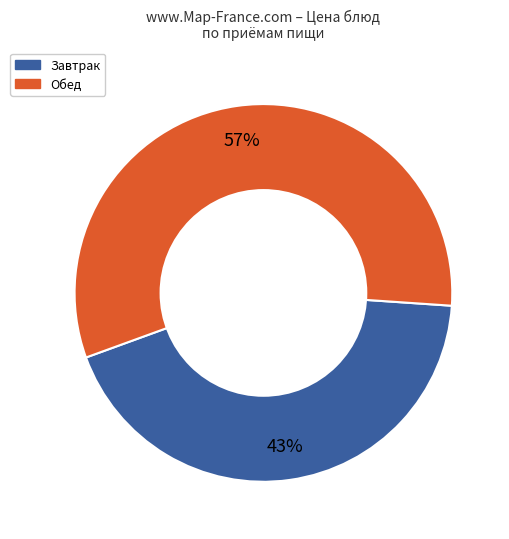

Does any single category account for the majority?

Yes